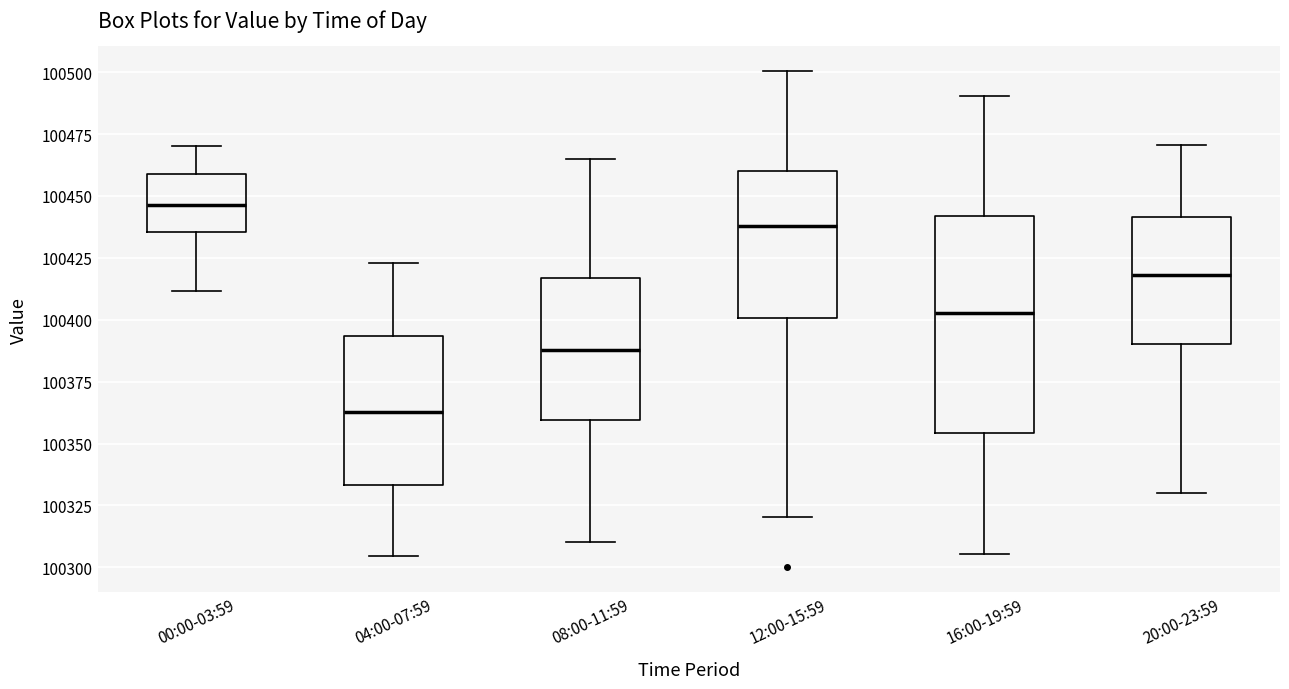

Comparing the boxes themselves (not the whiskers), which one is the tallest?

16:00-19:59